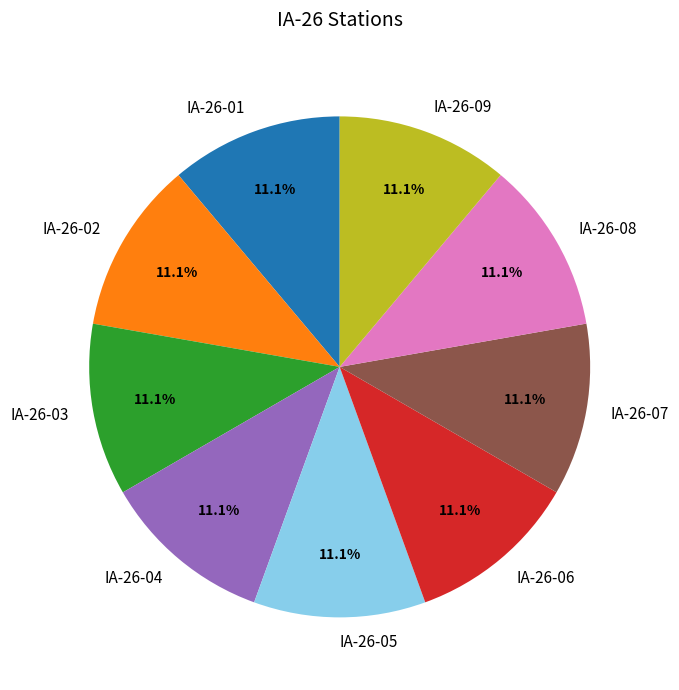

True or false: IA-26-05 accounts for 11% of the total.

True